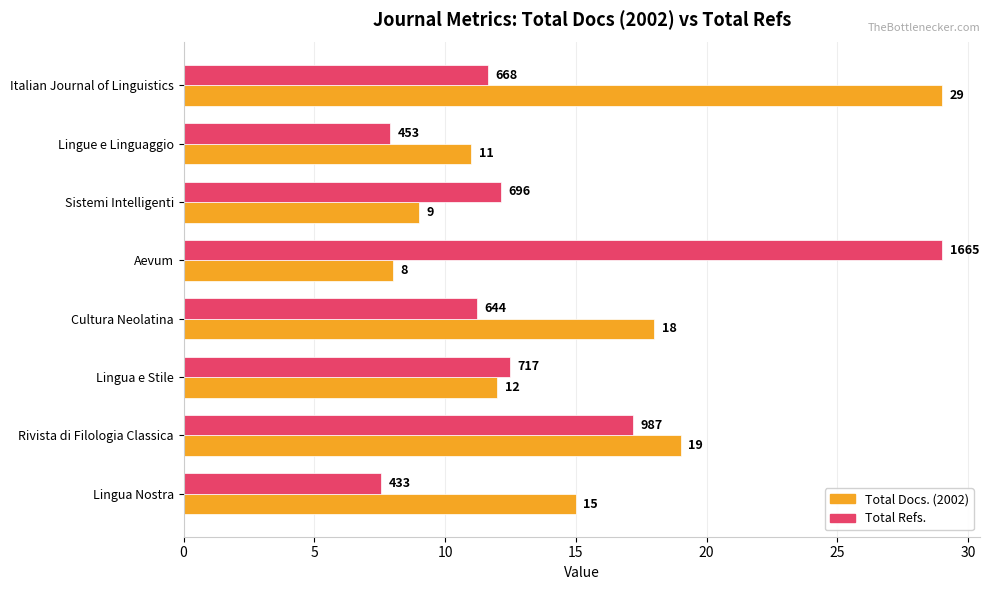

At which label does Total Refs. reach its peak?

Aevum